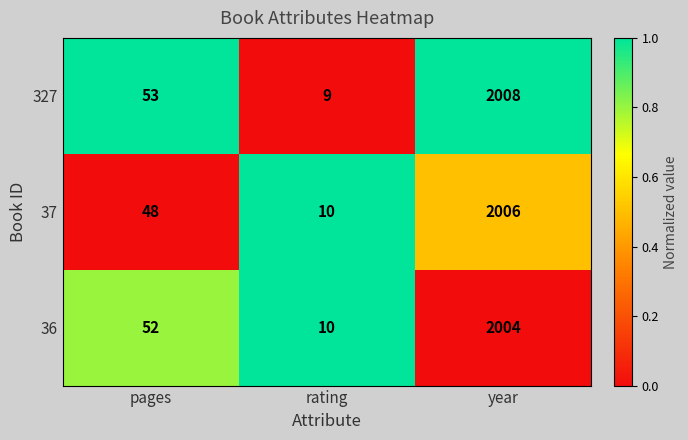

What is the spread (max minus min) of values at year?

4